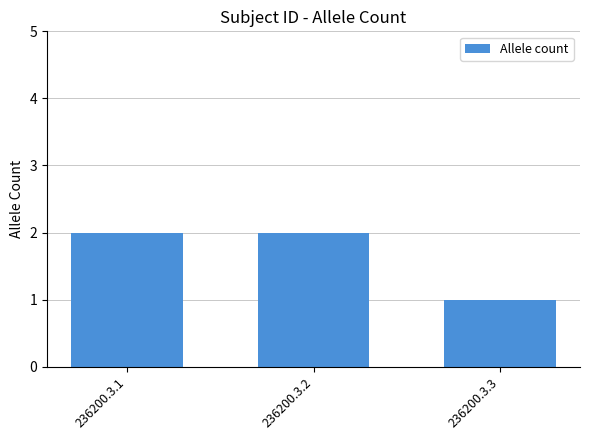

True or false: the data shows 3 at 236200.3.2.

False